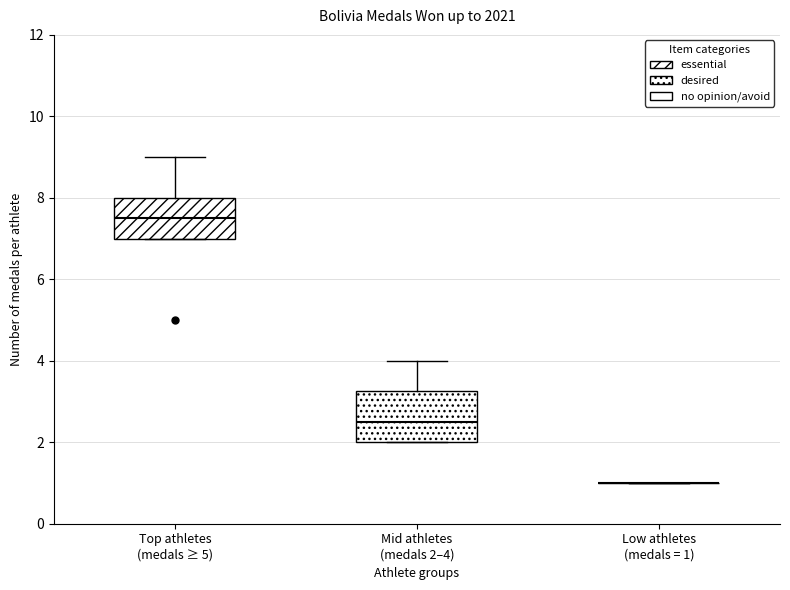

Which box is the tallest, from its lower edge to its upper edge?

Mid athletes (medals 2–4)